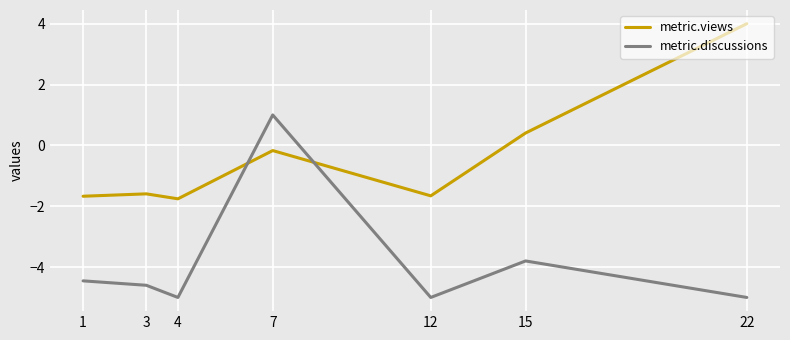

How many interior local peaks does the metric.discussions series have?

2